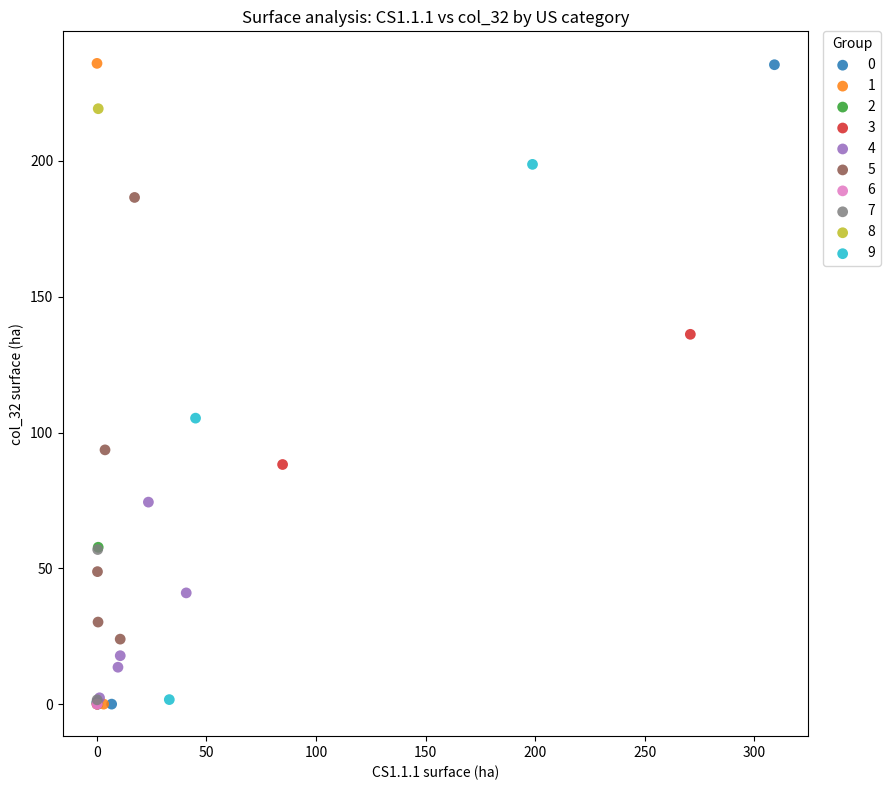

What are all the series names shown in the legend?

0, 1, 2, 3, 4, 5, 6, 7, 8, 9